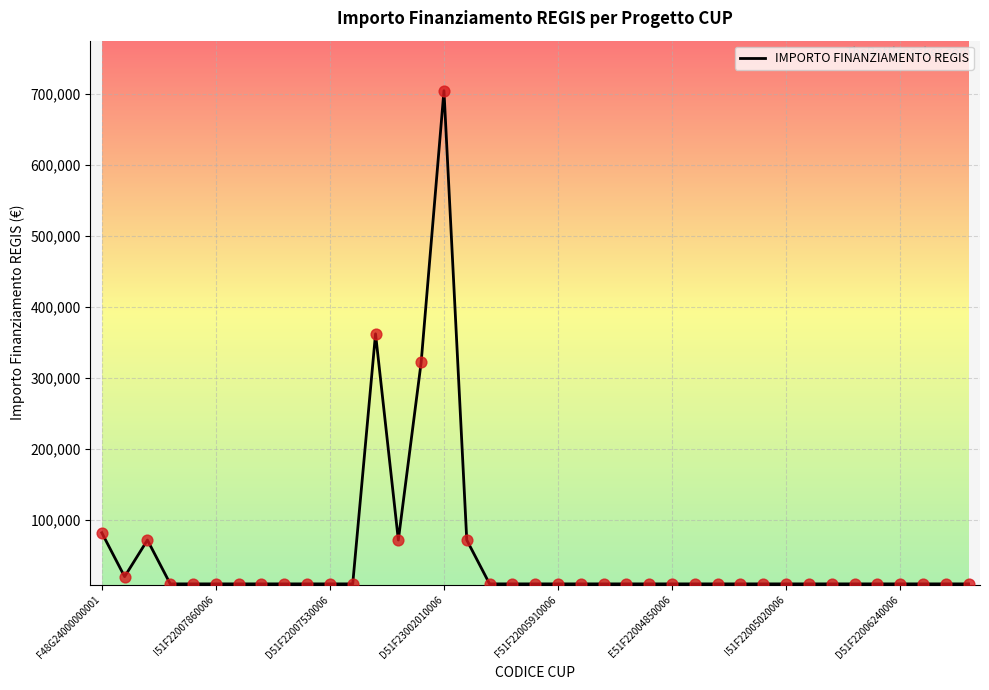

What is the difference between the maximum and minimum values?

694249.9